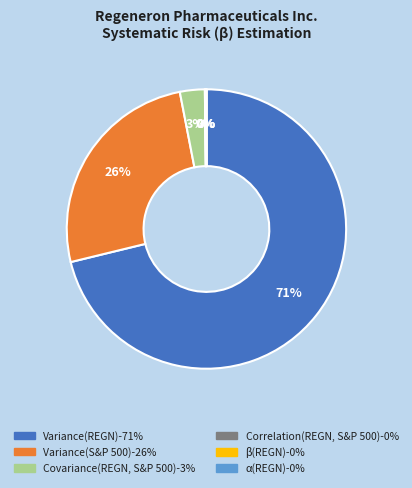

Is there any slice that represents more than half of the pie?

Yes